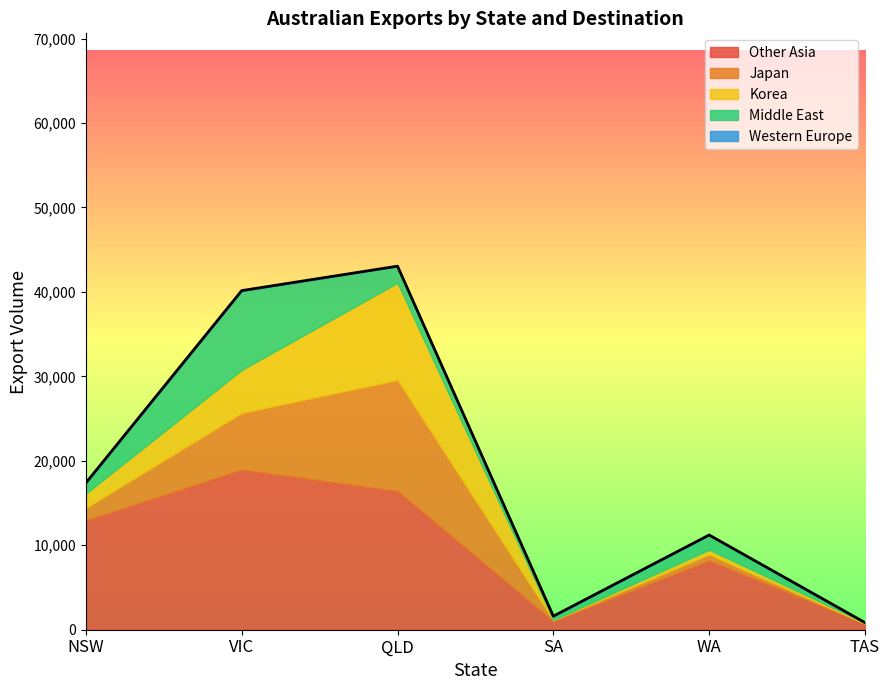

At which label does Korea first exceed 1696?

VIC